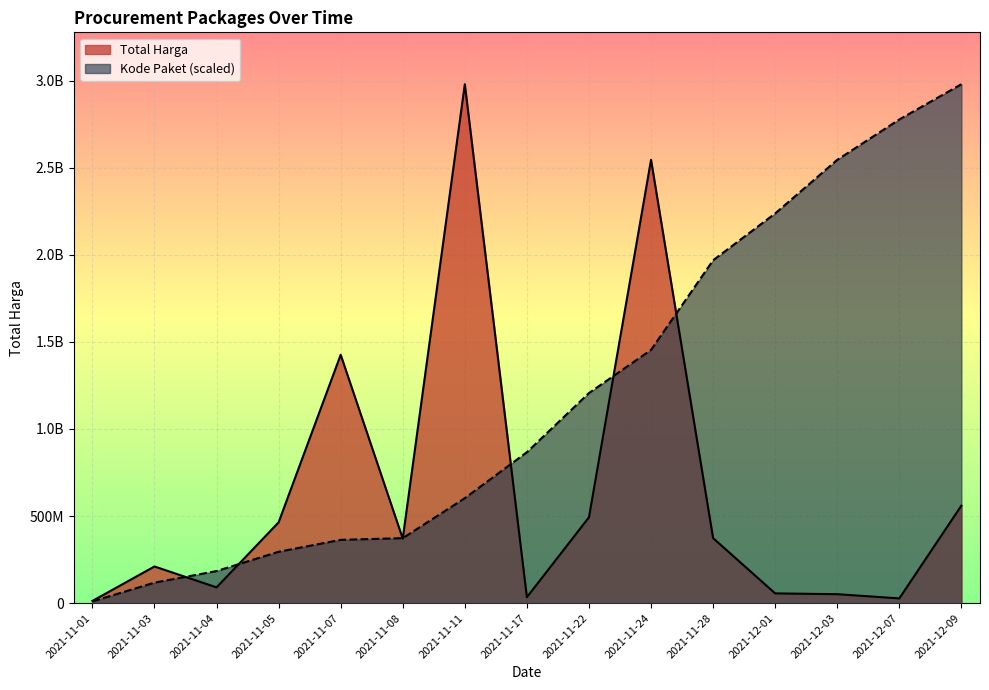

Between 2021-11-07 and 2021-12-09, which is larger?

2021-11-07